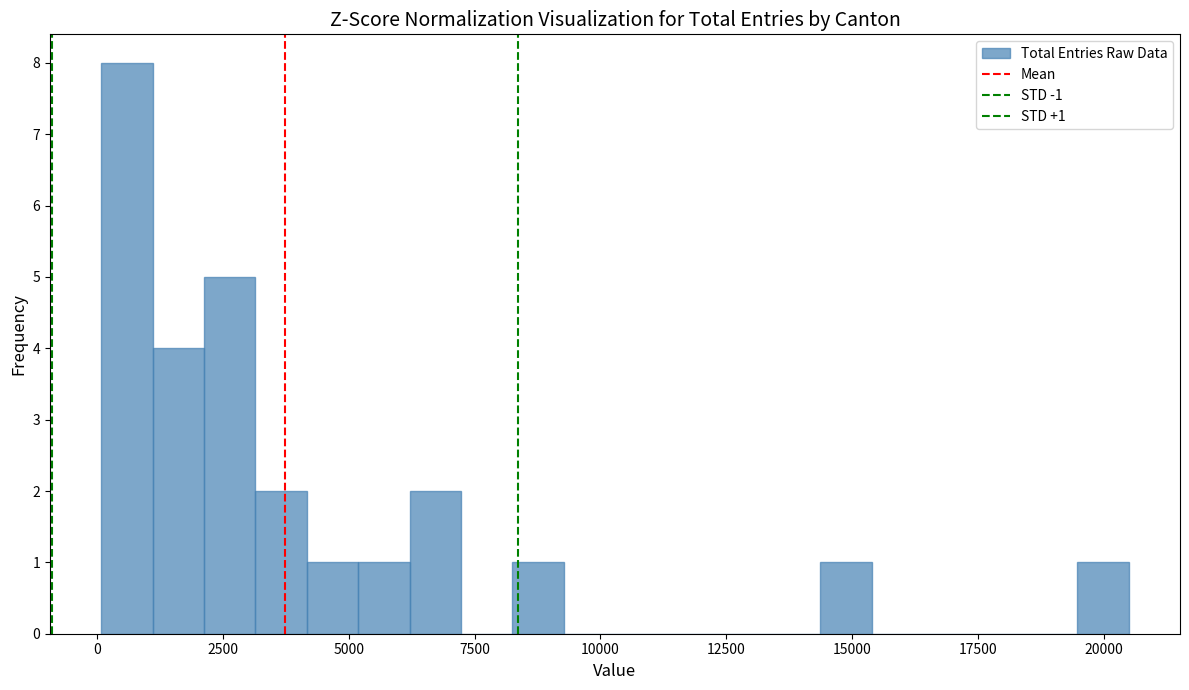

Read against the x-axis, roughly where is the centre of the tallest bar?

500